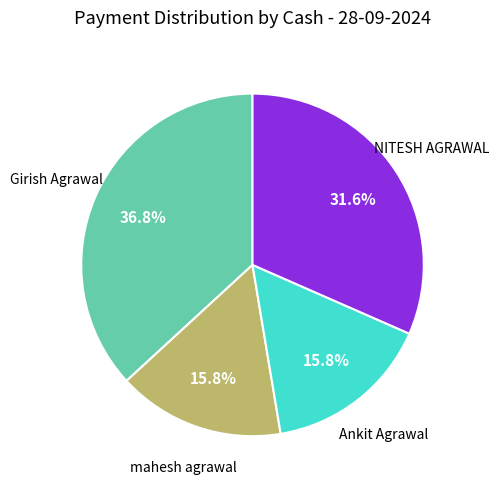

Does any single category account for the majority?

No